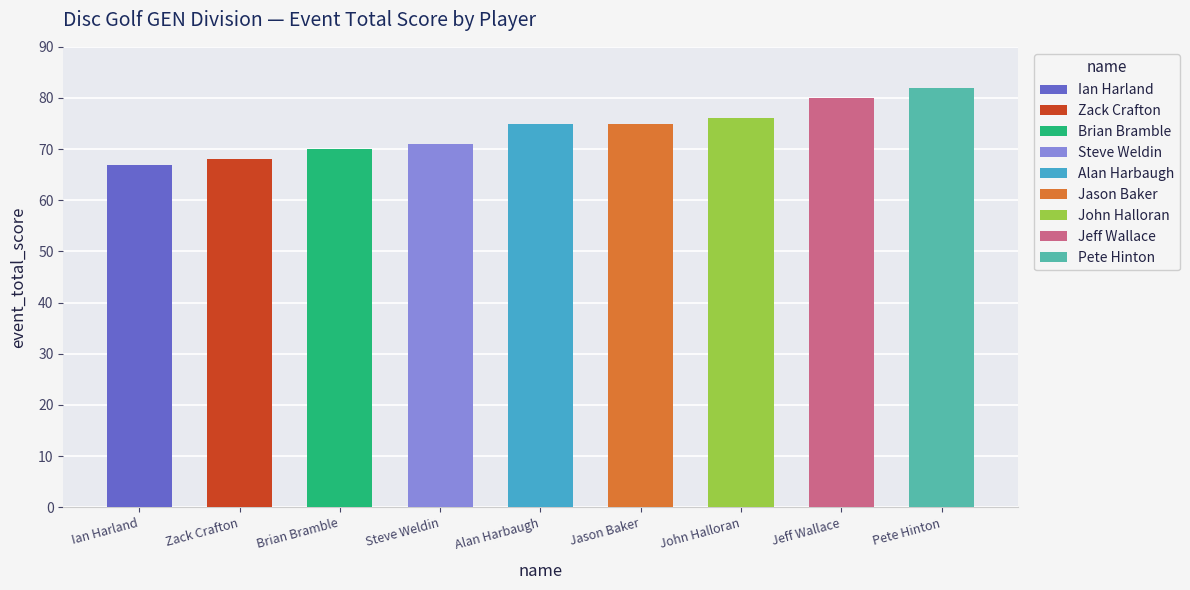

What is the sum of all values?

664